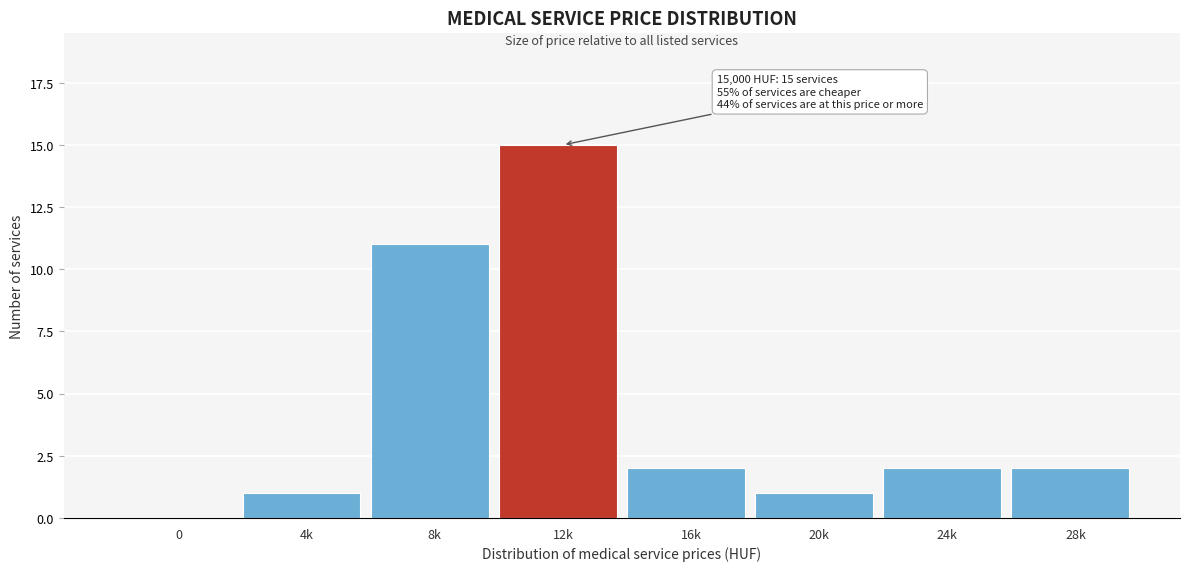

Reading right to left, what are all the values shown in this chart?

28k=2	24k=2	20k=1	16k=2	12k=15	8k=11	4k=1	0=0